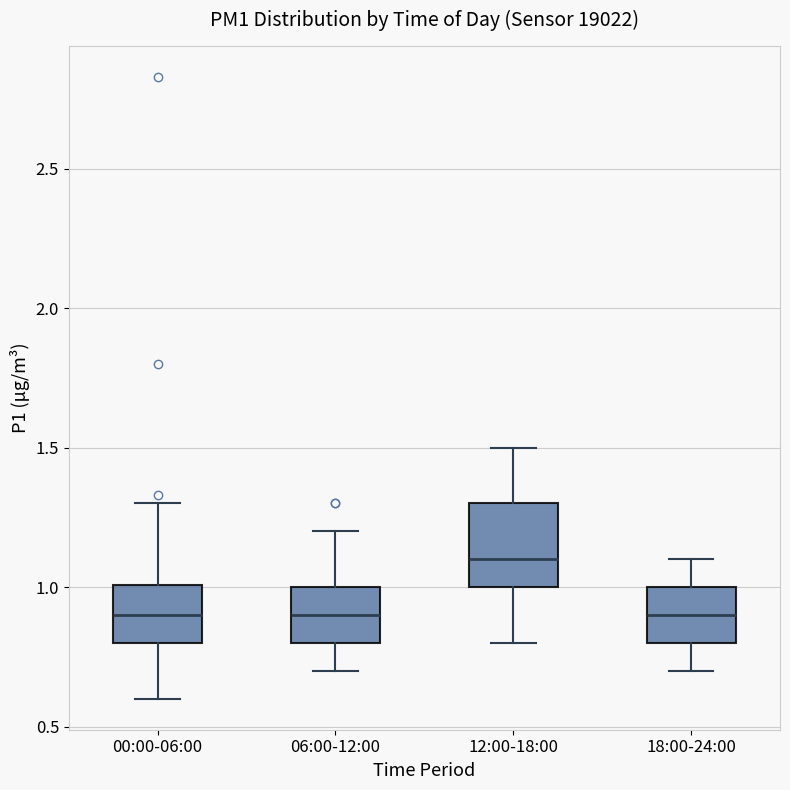

Comparing the boxes themselves (not the whiskers), which one is the tallest?

12:00-18:00